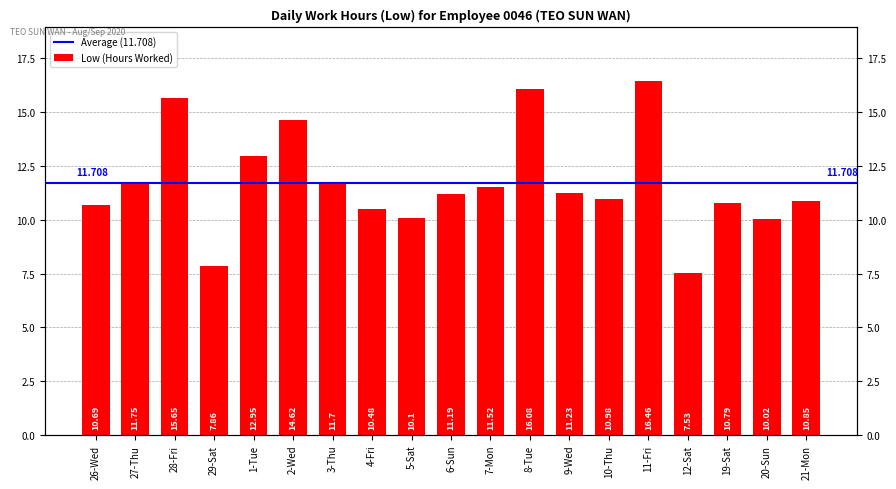

What is the greatest value displayed?

16.5